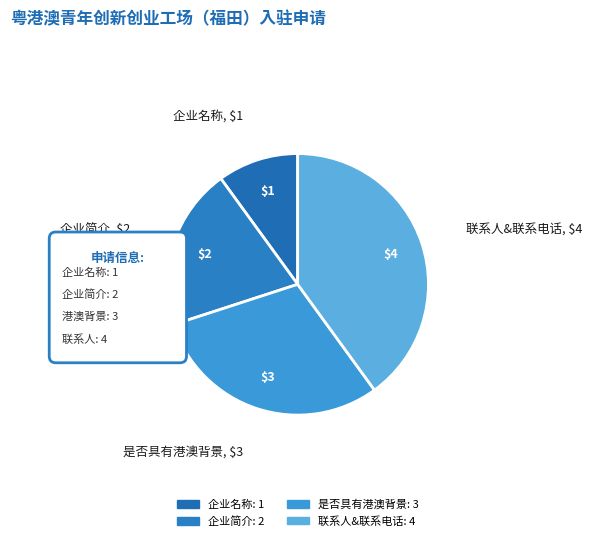

To the nearest percent, what portion does 企业名称 represent?

10%